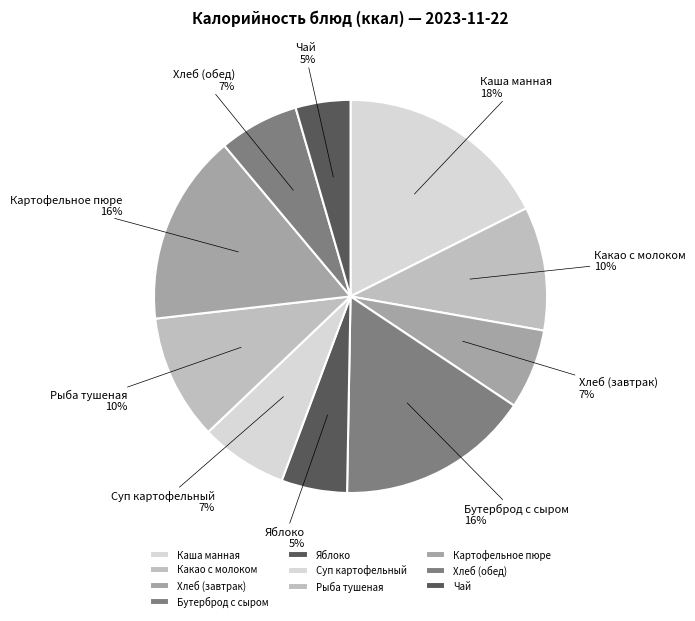

Does any single category account for the majority?

No